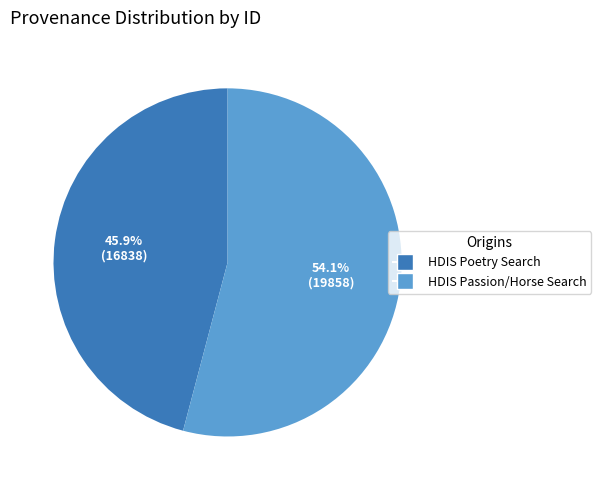

Does any single category account for the majority?

Yes